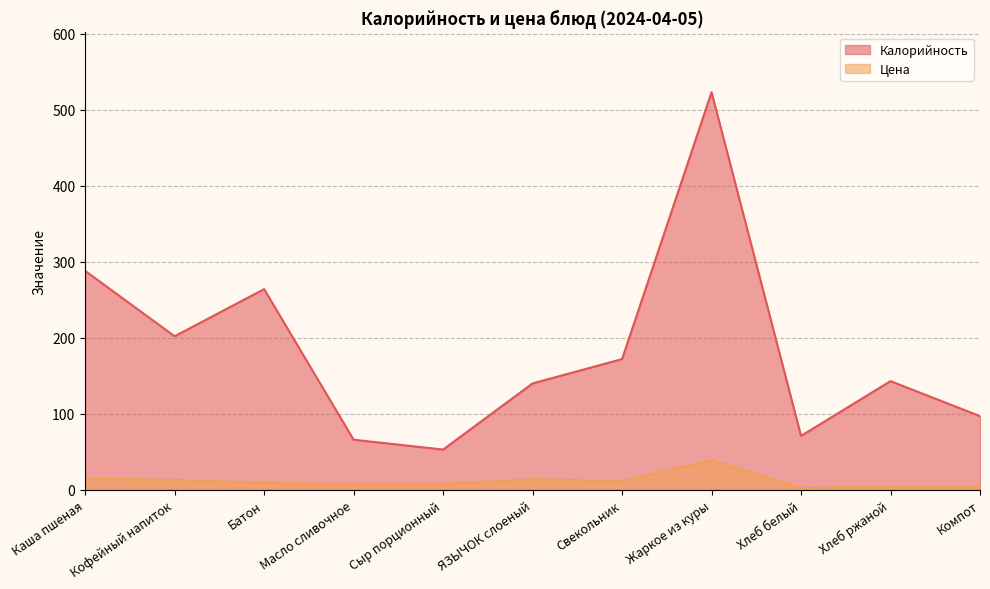

Where is the first local minimum for Калорийность?

Кофейный напиток